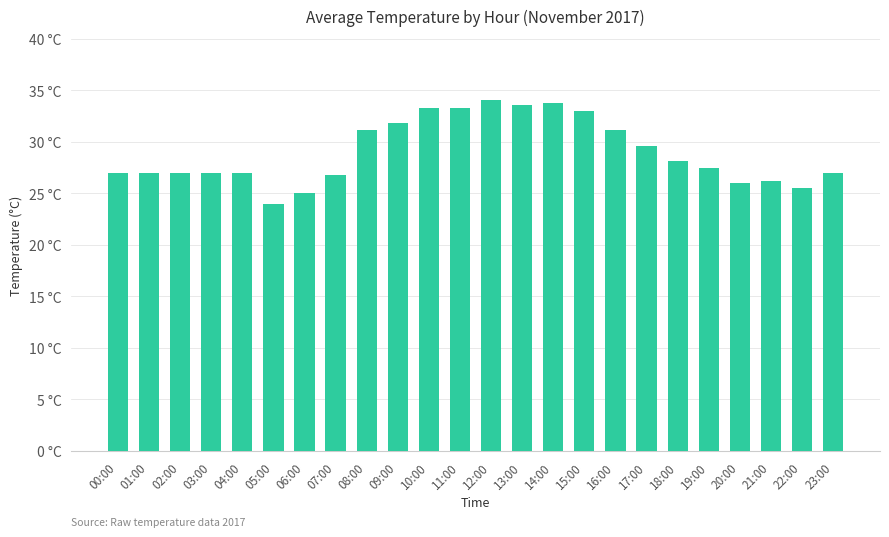

What is the greatest value displayed?

34.0